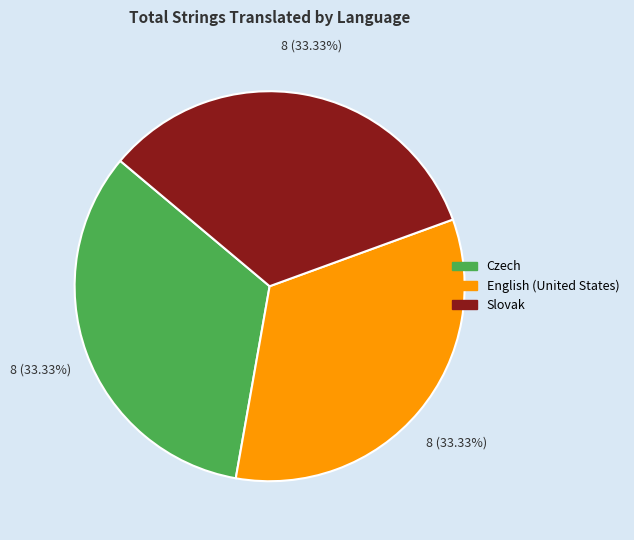

Is there a majority slice in this chart?

No